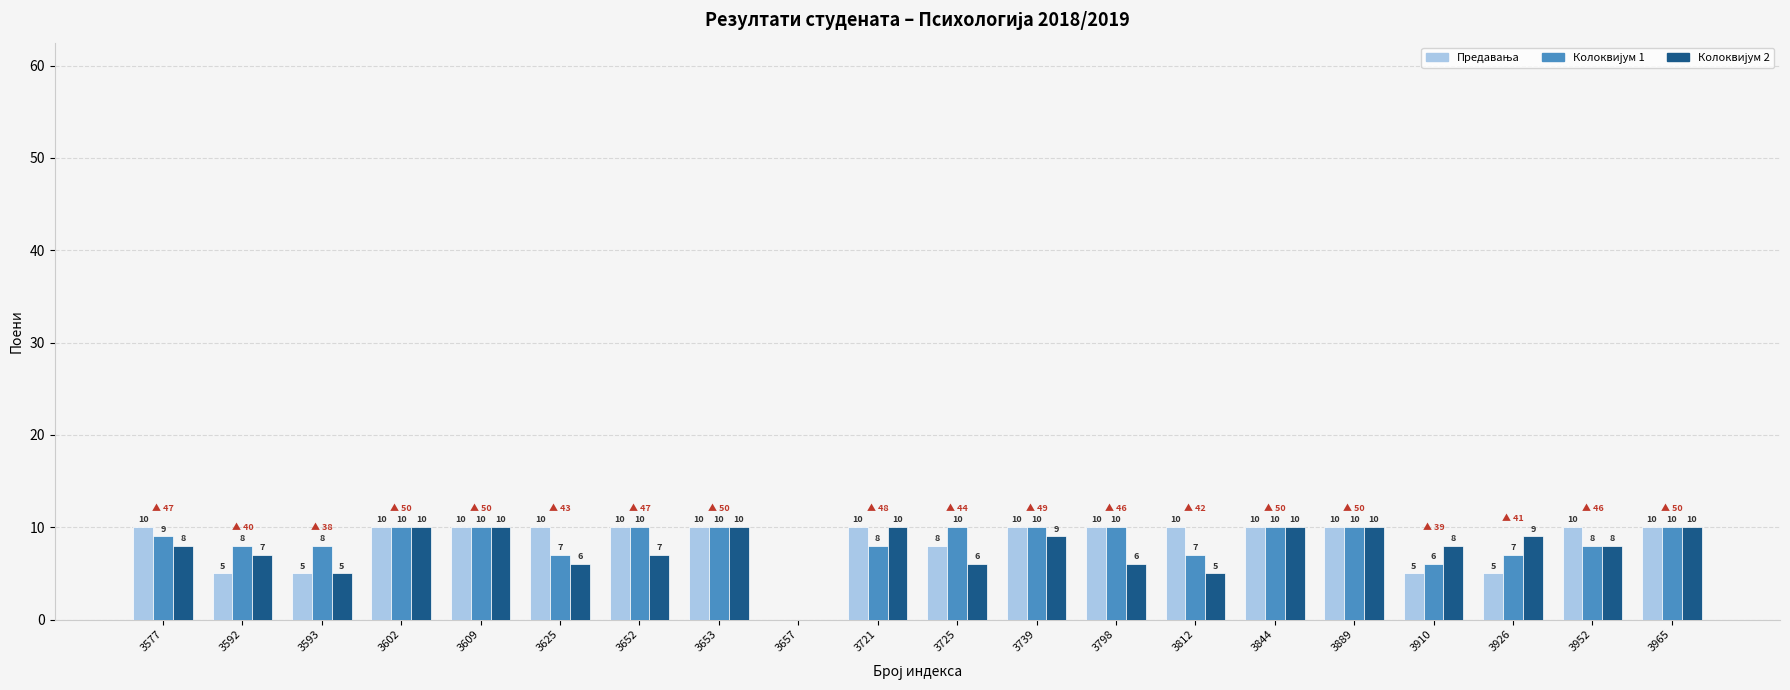

What is the total value across all series at 3889?

30